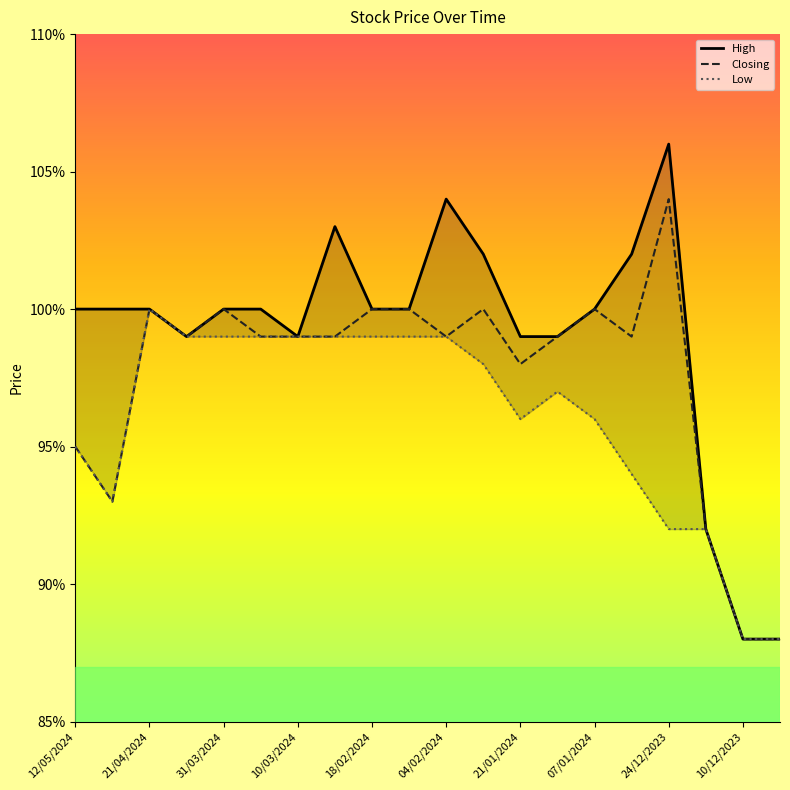

How many lines are shown in the chart?

3